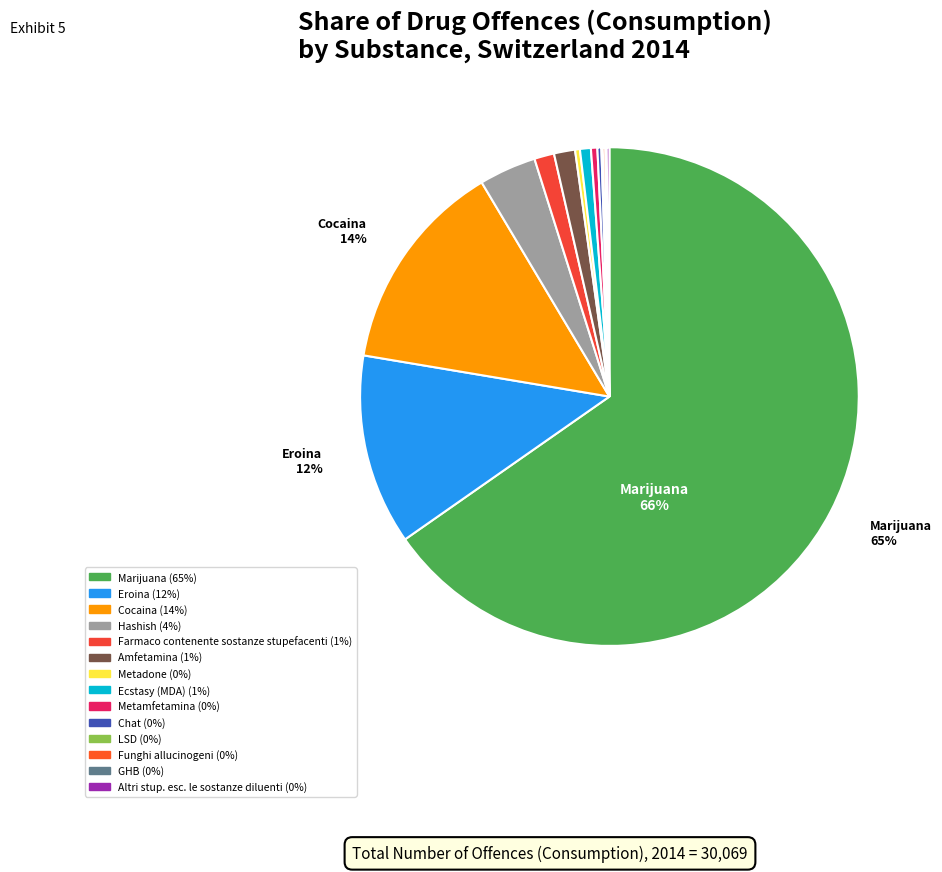

Combined, what portion of the pie is Cocaina and Farmaco contenente sostanze stupefacenti?

15.1%